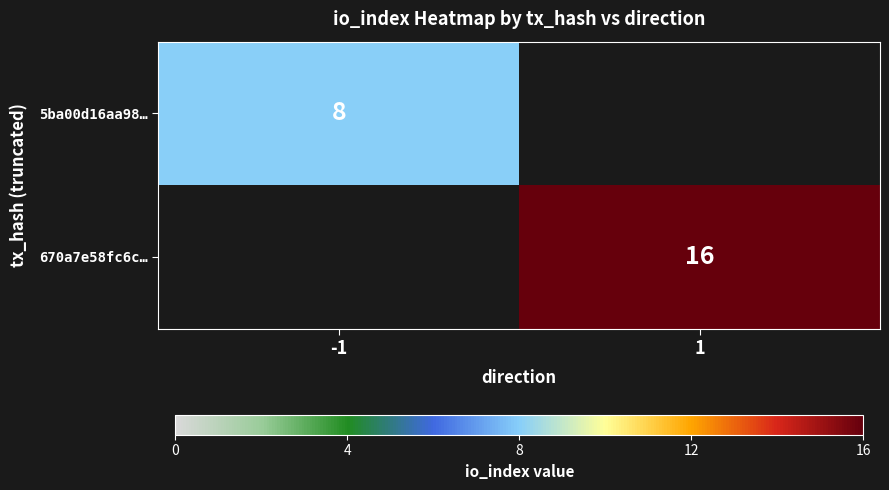

At how many categories does at least one series exceed 9?

1